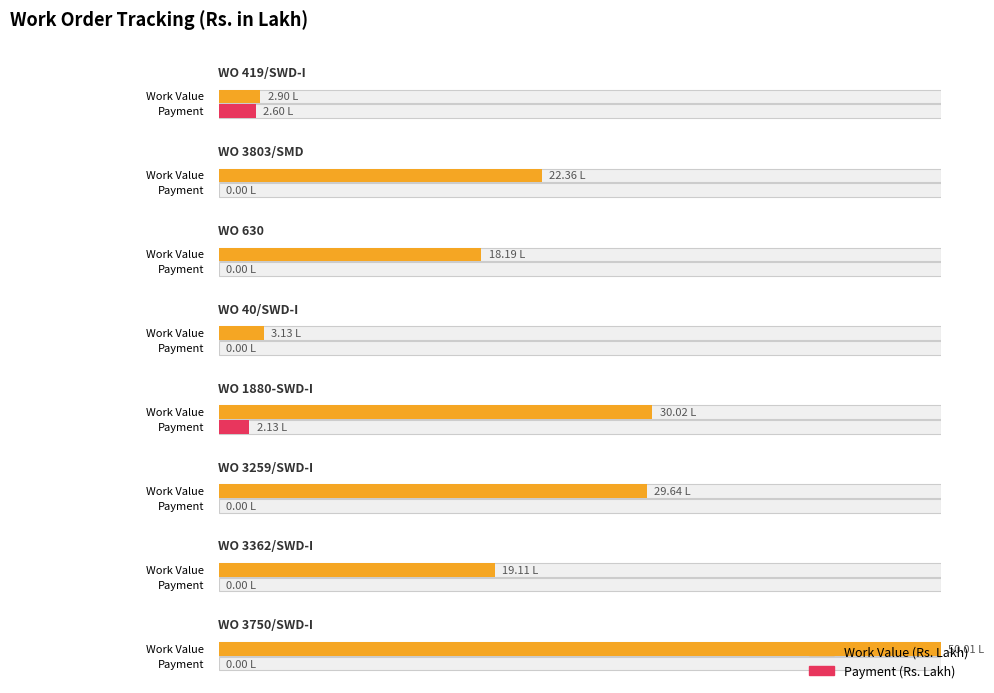

What are all the series names shown in the legend?

Work Value, Payment